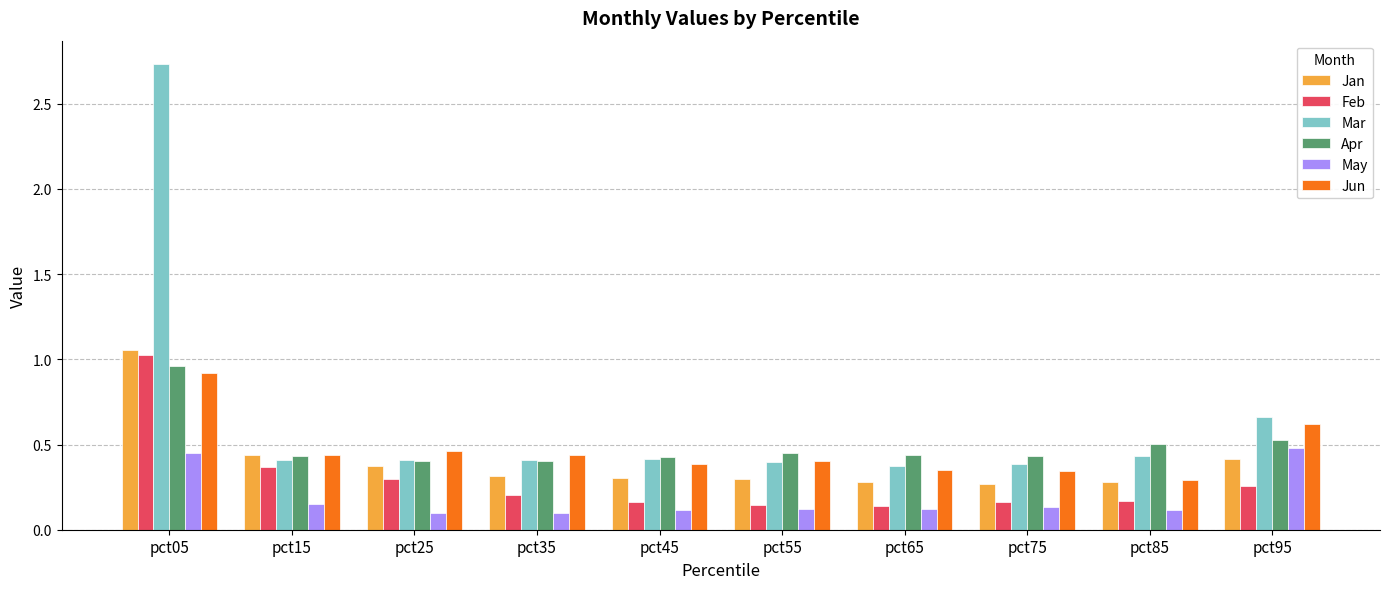

What is the sum of all Jan values?

4.0